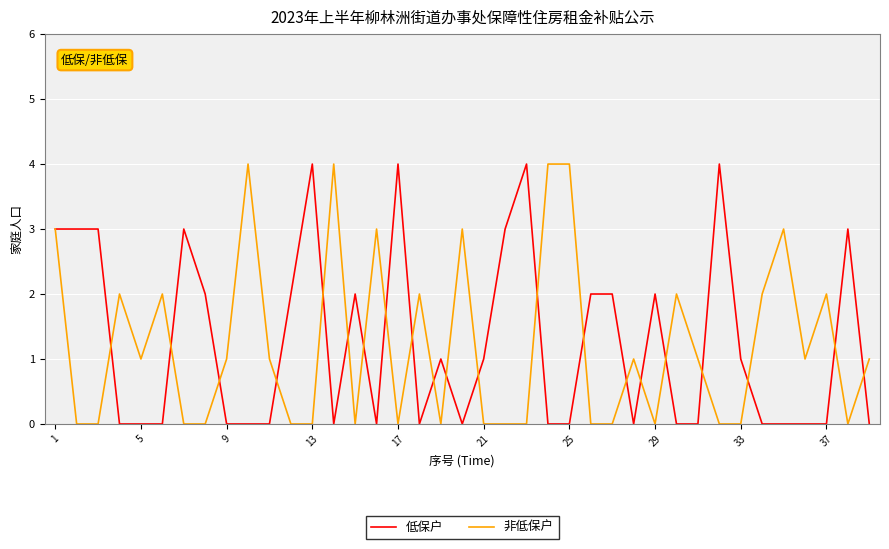

What is the maximum value shown in the chart?

4